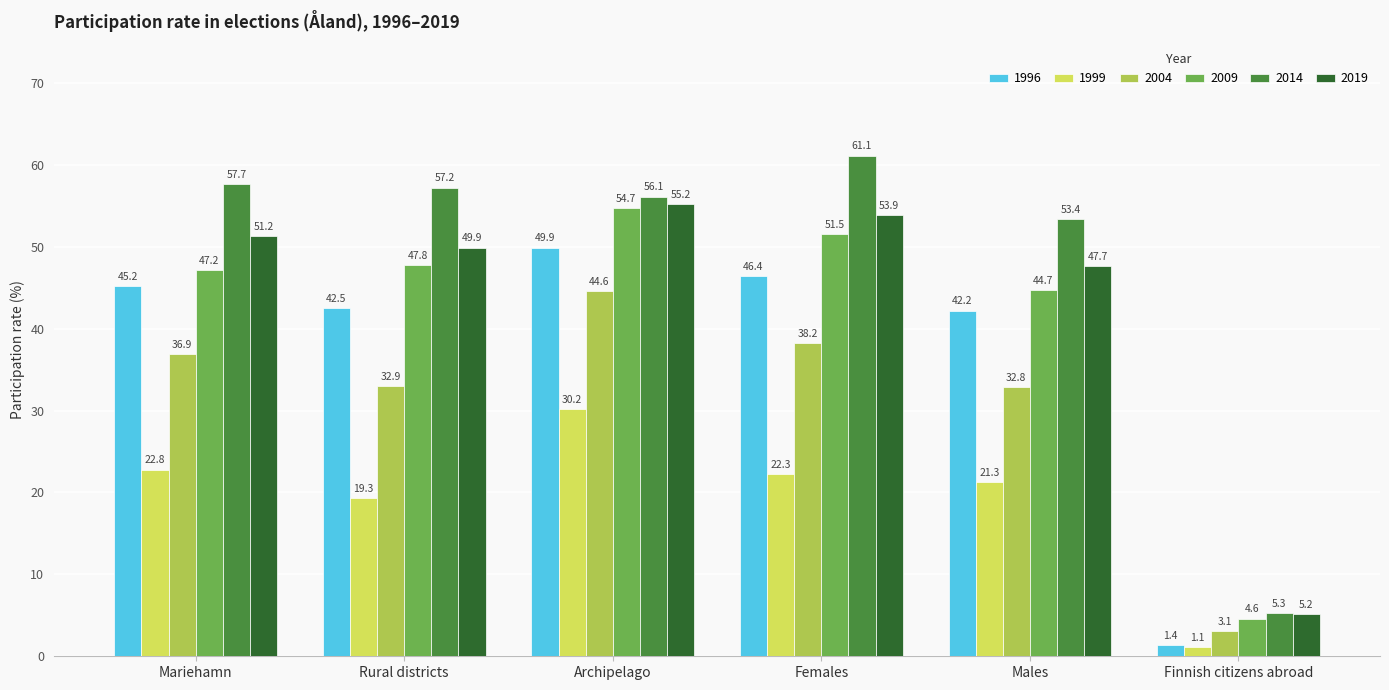

What is the maximum value for 2004?

44.6